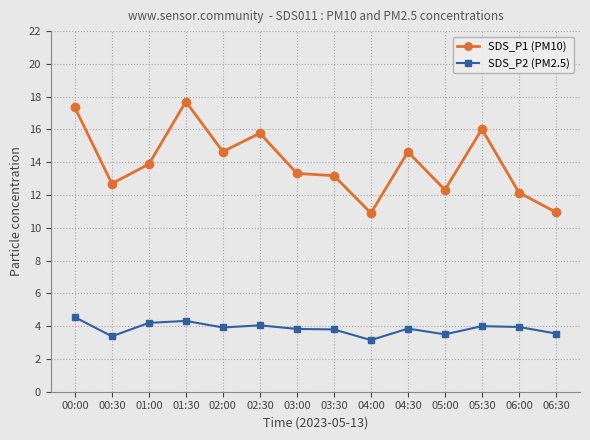

True or false: SDS_P1 (PM10) and SDS_P2 (PM2.5) cross at least once.

False